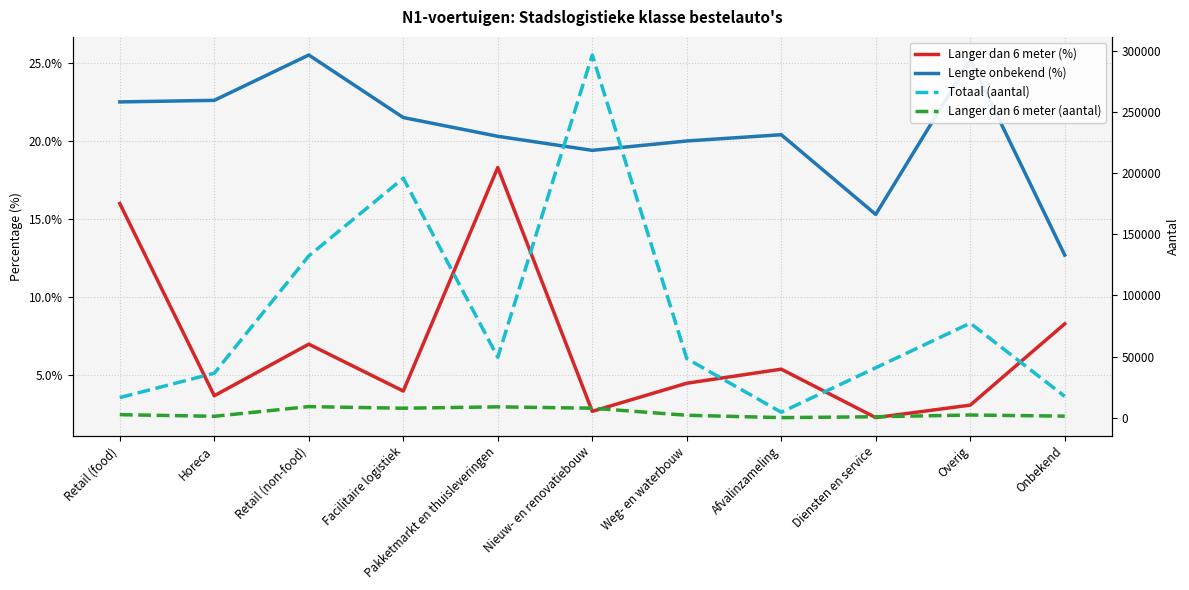

What is the label of the 2nd point from the right?

Overig